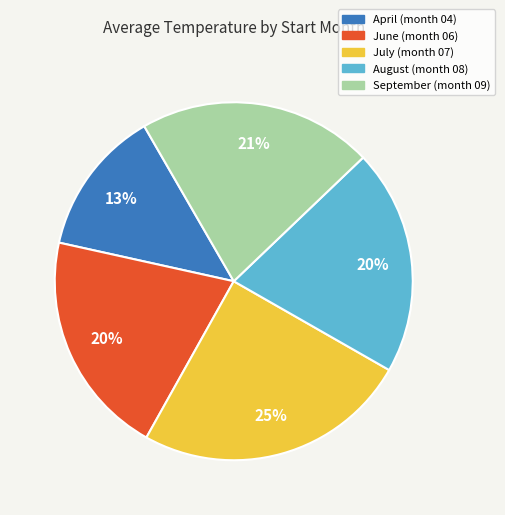

Does any single category account for the majority?

No